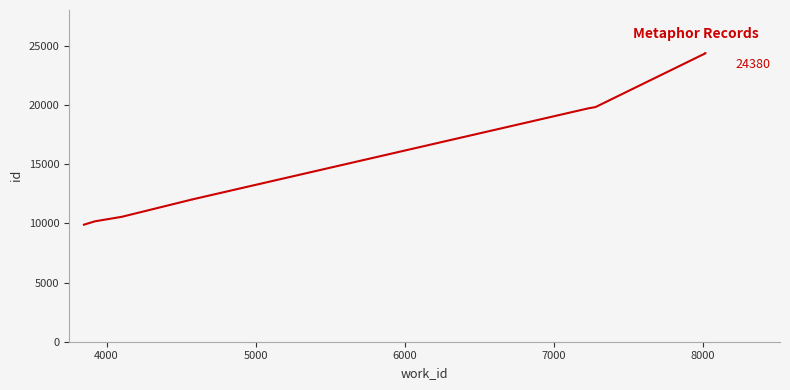

What is the smallest value displayed?

9892